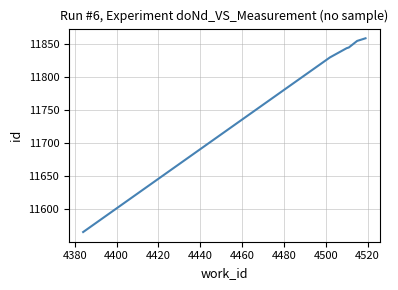

What is the difference between the maximum and minimum values?

294